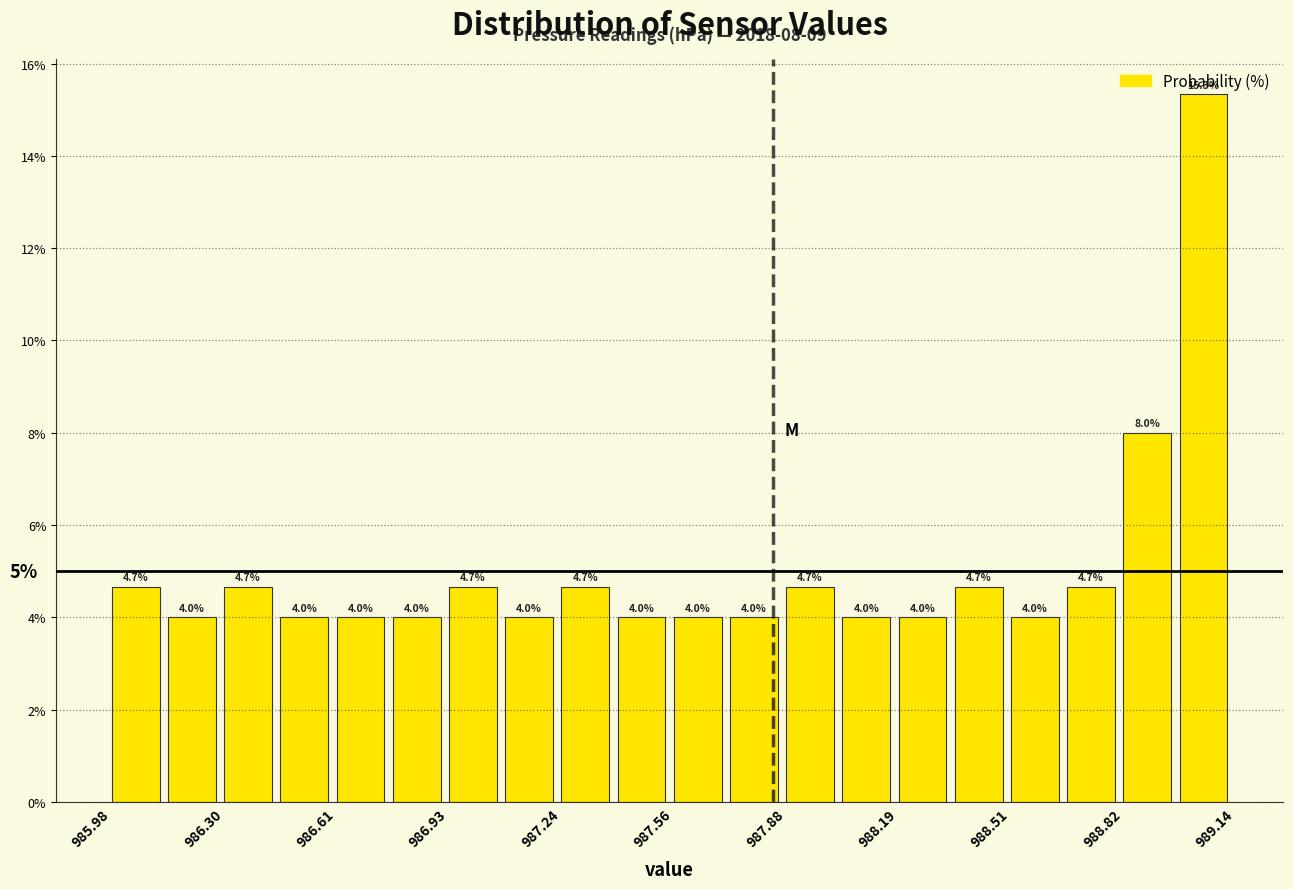

Read against the x-axis, roughly where is the centre of the tallest bar?

989.05